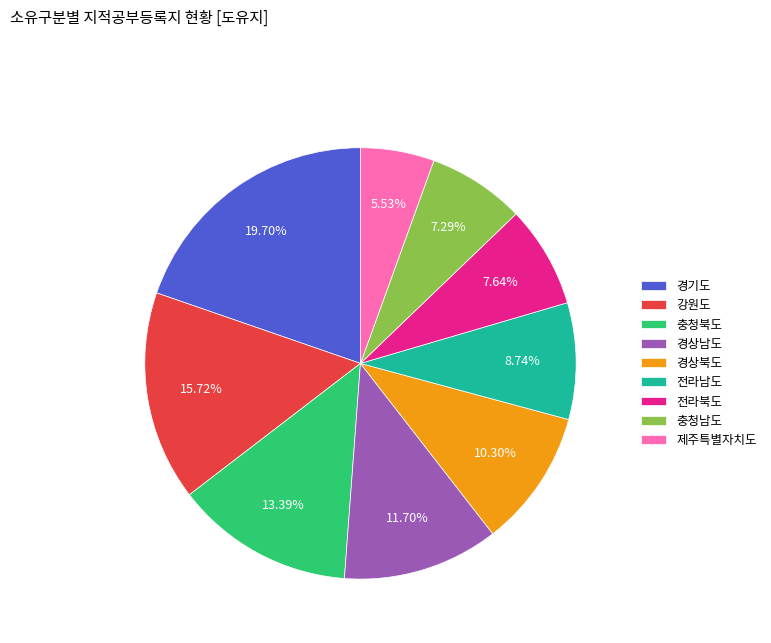

What percentage is the 강원도 slice, to the nearest percent?

16%